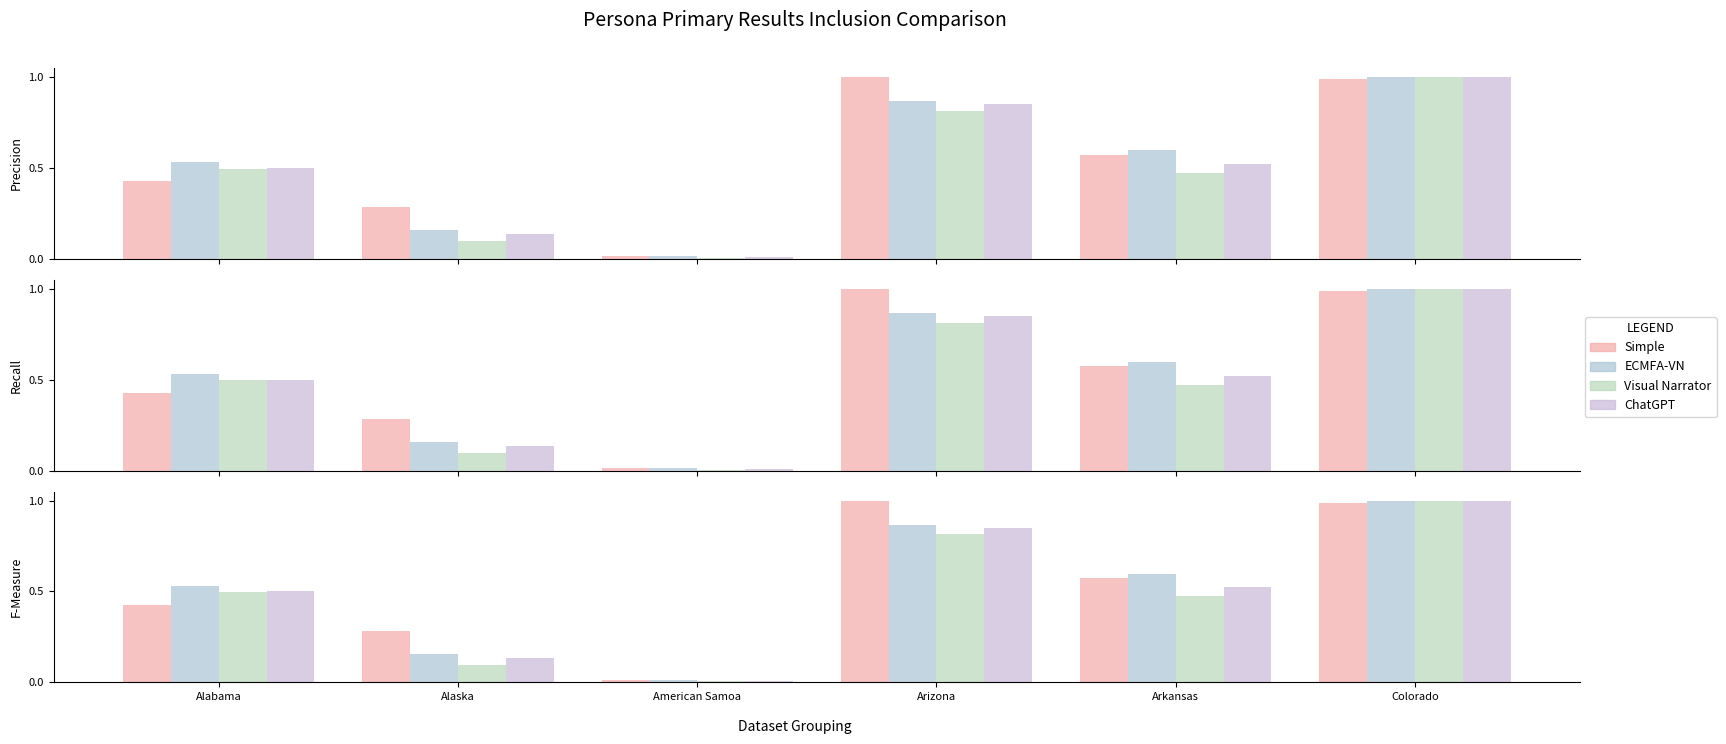

Which series has the widest spread of values?

Visual Narrator